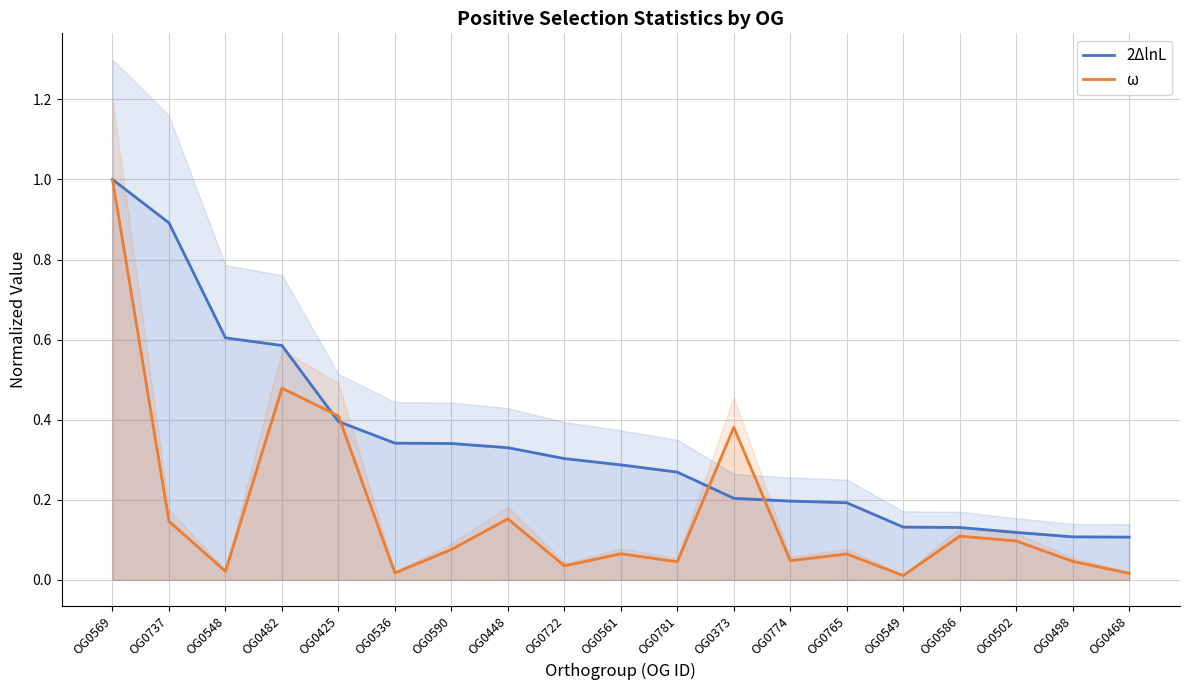

After their last crossing, which series has the higher values: ω or 2ΔlnL?

2ΔlnL